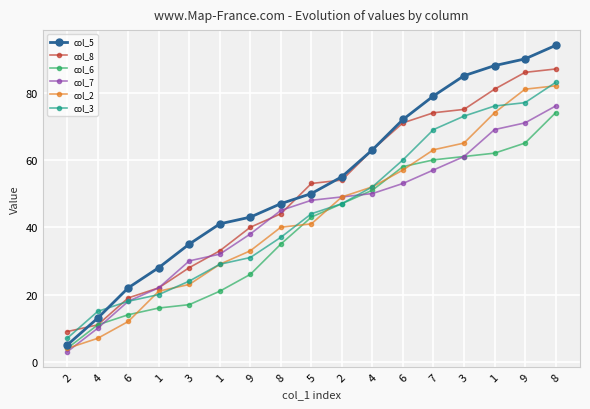

How many data points in col_8 are less than 53?

8